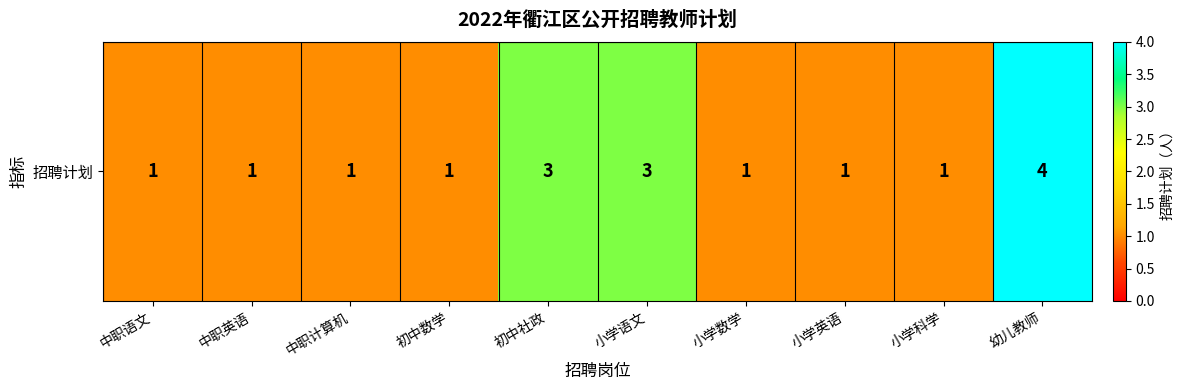

What value does the data have at 幼儿教师?

4